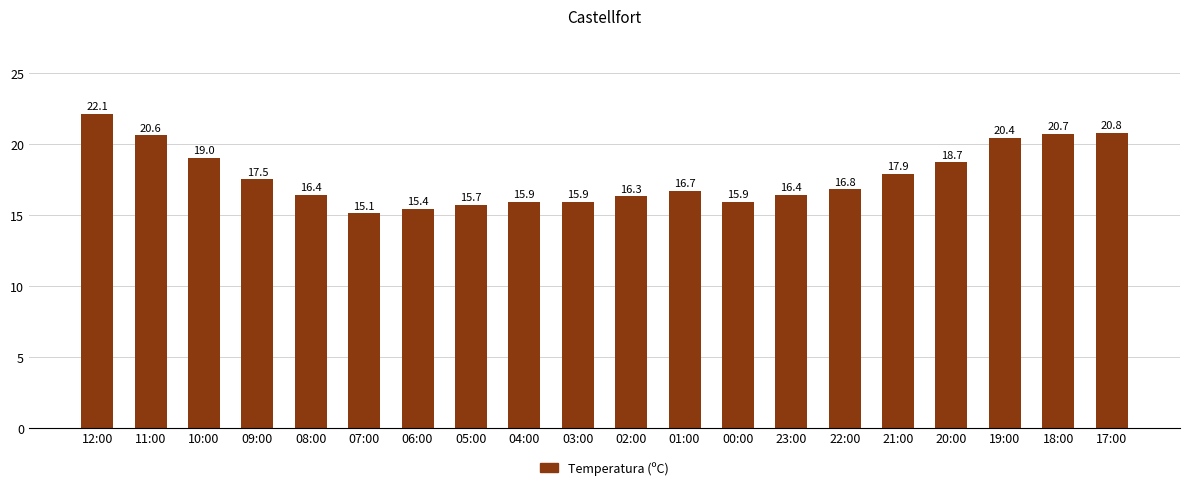

What is the ratio of the value at 11:00 to the value at 01:00?

1.2